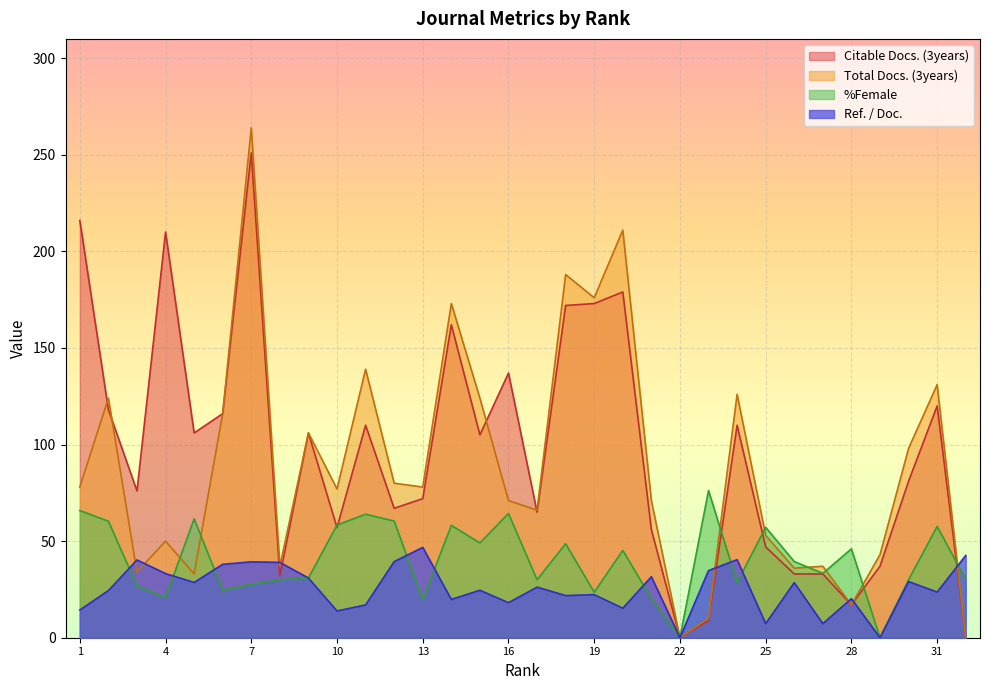

Is it true that %Female equals 39.4 at 26?

True